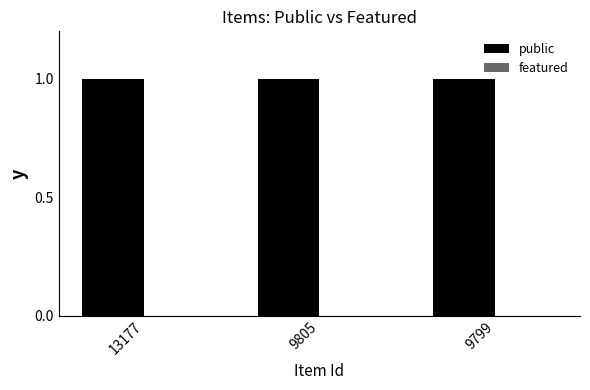

Is the value of featured at 9805 greater than the value of public at 9799?

No